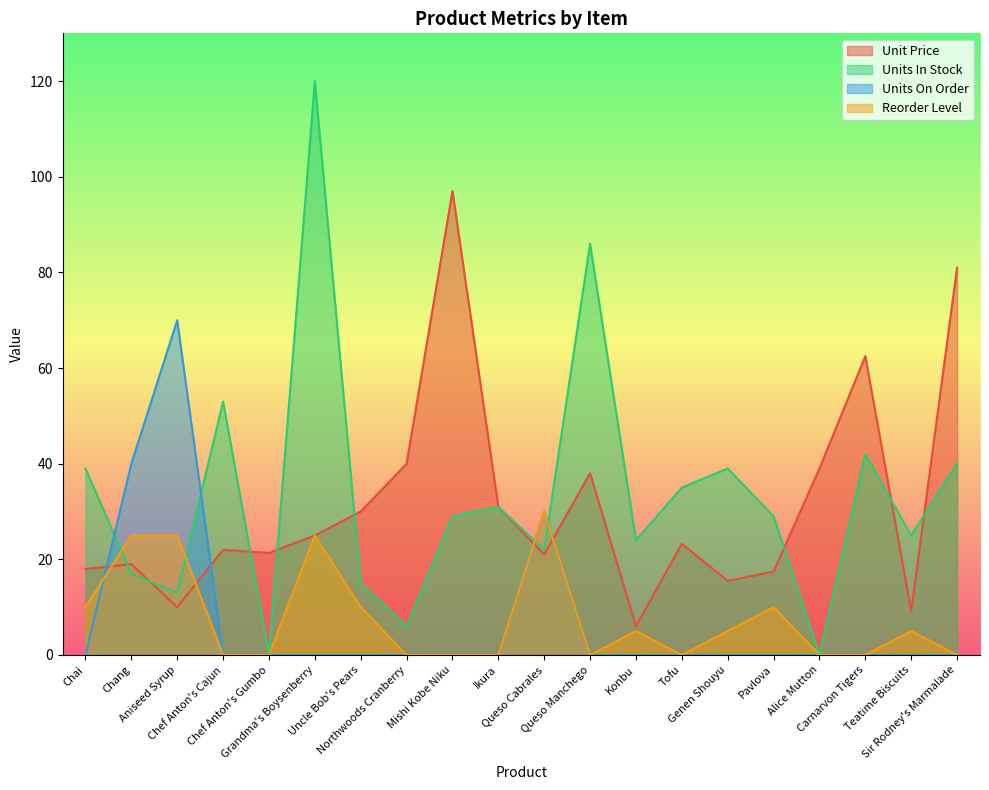

How many distinct data groups are displayed?

4